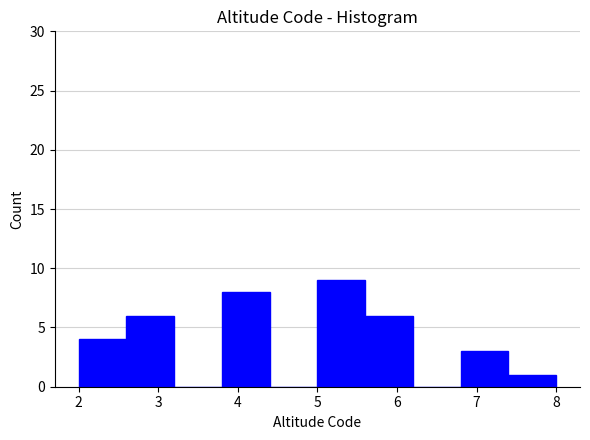

Reading left to right, list every bar in this chart as the range it spans on the x-axis followed by its height. The values are not printed on the chart, so give them approximately, as read against the axis.

2.0 to 2.6: 4
2.6 to 3.2: 6
3.2 to 3.8: 0
3.8 to 4.4: 8
4.4 to 5.0: 0
5.0 to 5.6: 9
5.6 to 6.2: 6
6.2 to 6.8: 0
6.8 to 7.4: 3
7.4 to 8.0: 1